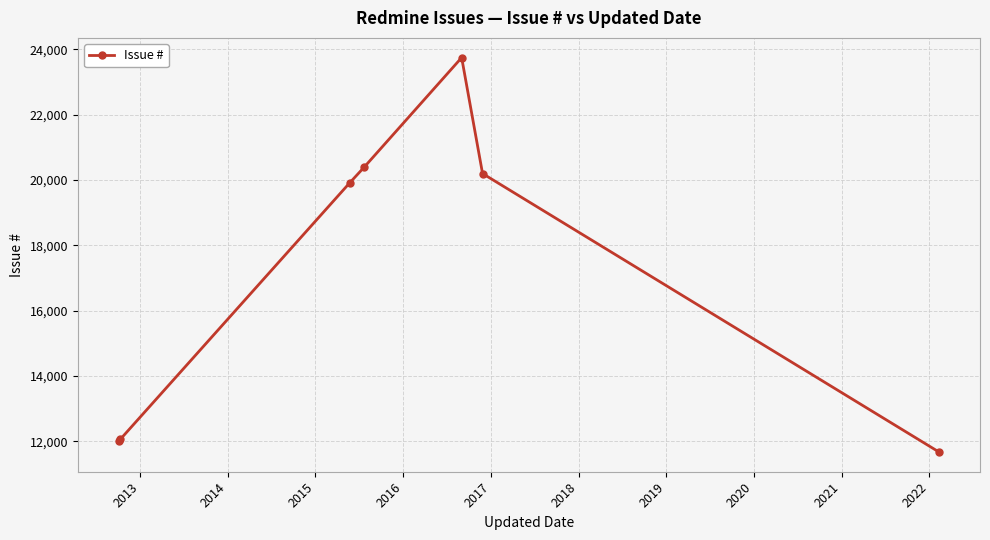

What is the value of the 1st point from the left?

12023